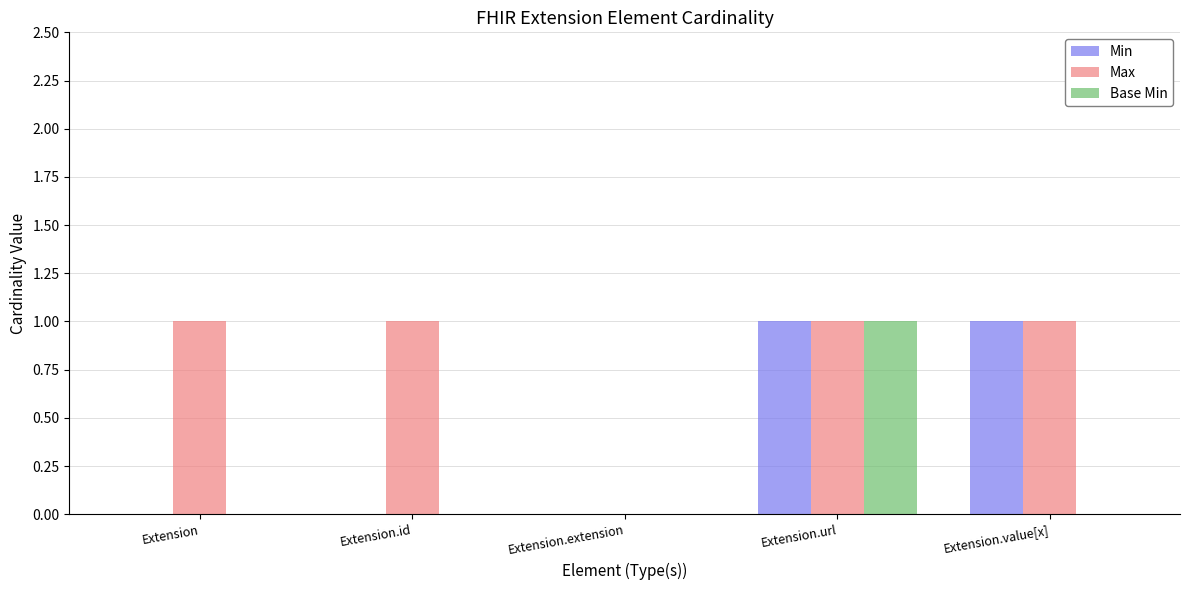

The Min series shows 1 at Extension.id. True or false?

False